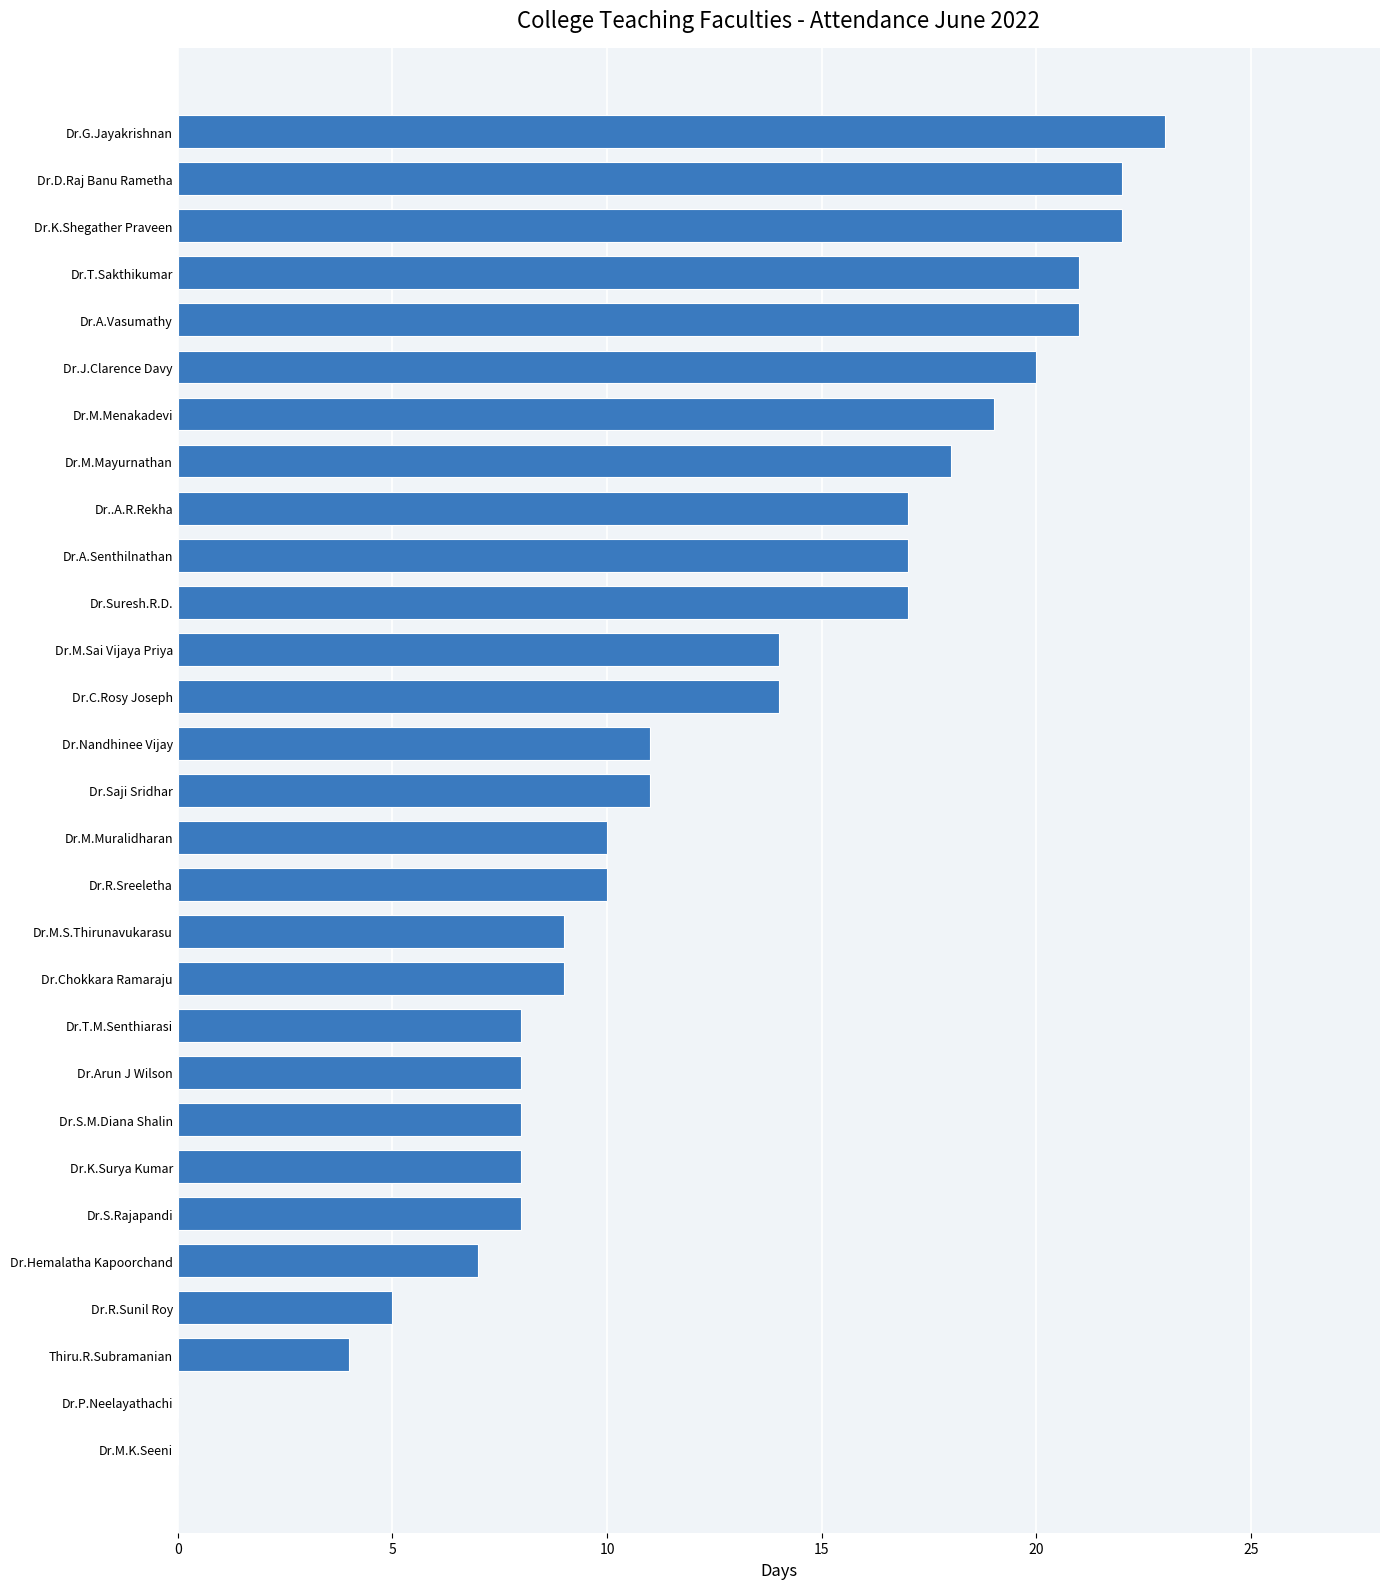

What is the change in value from Dr.T.Sakthikumar to Dr.K.Shegather Praveen?

+1